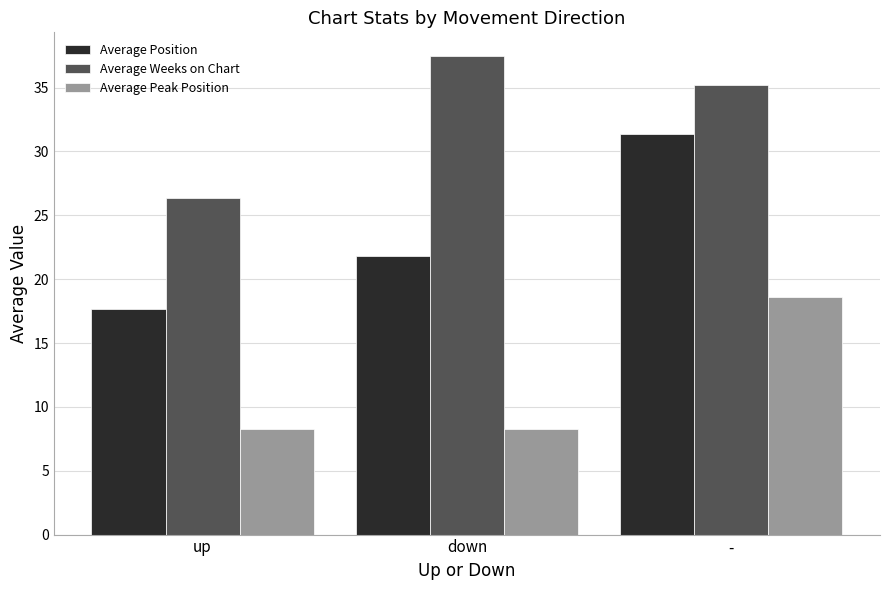

List the series in order of their overall mean, highest first.

Average Weeks on Chart, Average Position, Average Peak Position